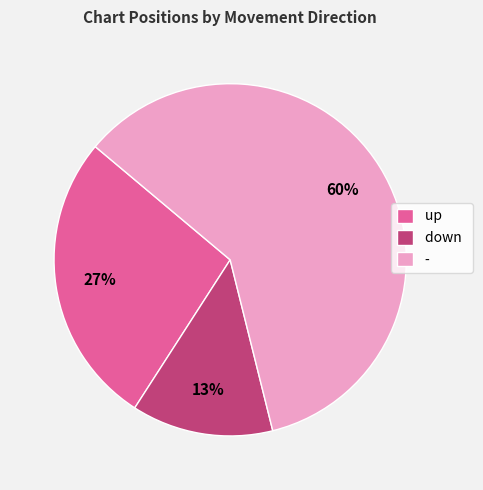

To the nearest percent, what is the difference between the largest and smallest slice percentages?

47%